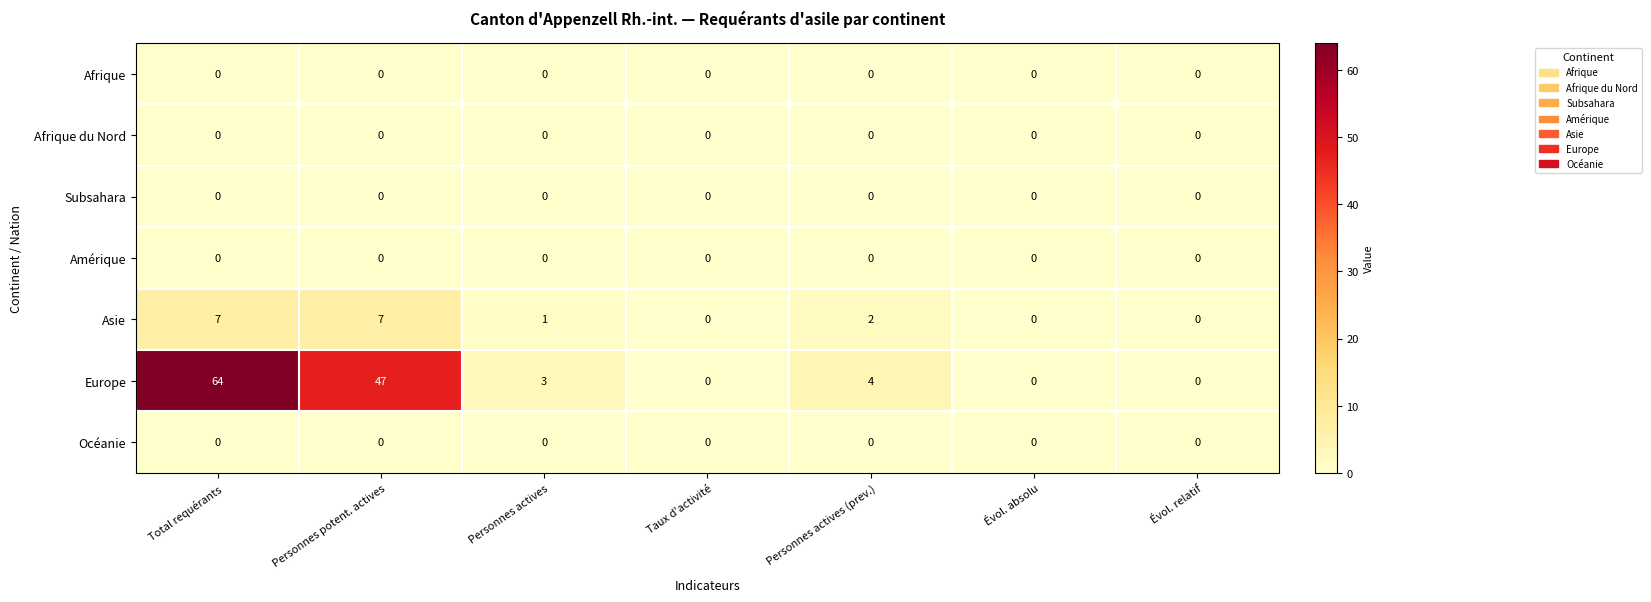

What is the total value across all series at Total requérants?

71